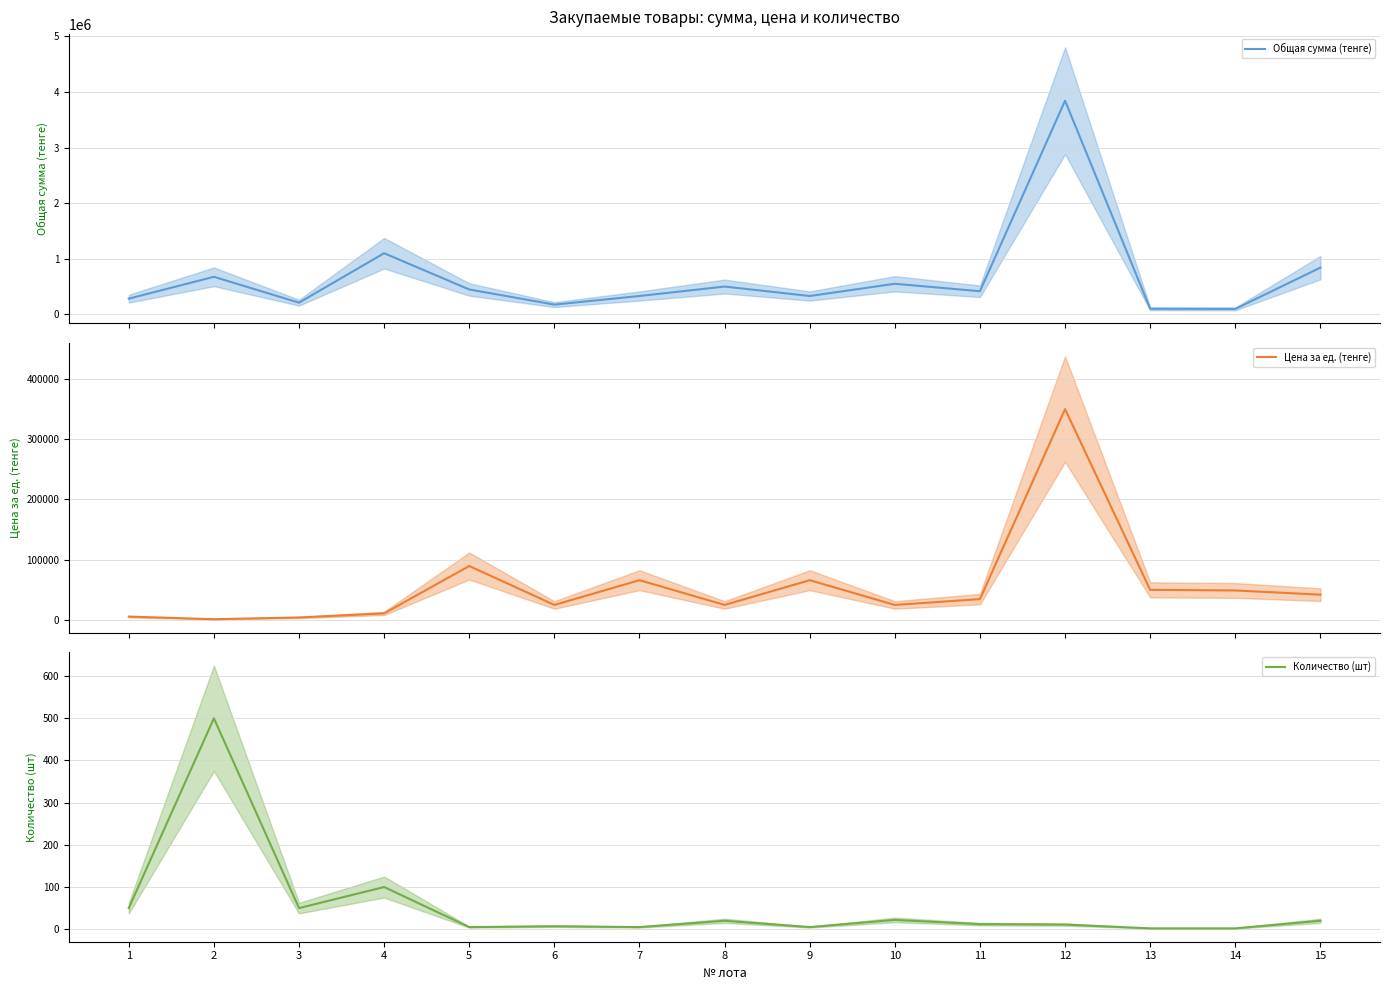

Is it true that Общая сумма (тенге) equals 550000 at 10?

True